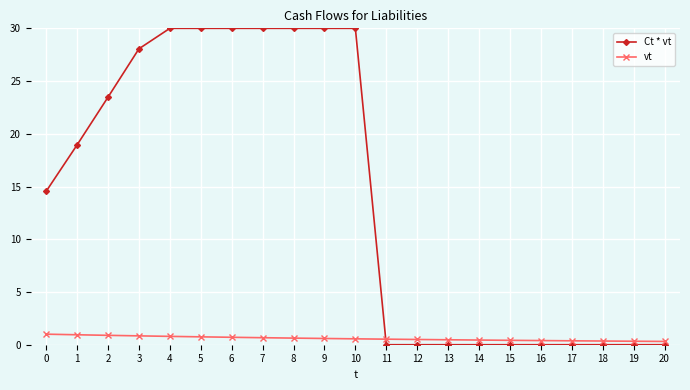

Which series changed the most between 0 and 12?

Ct * vt